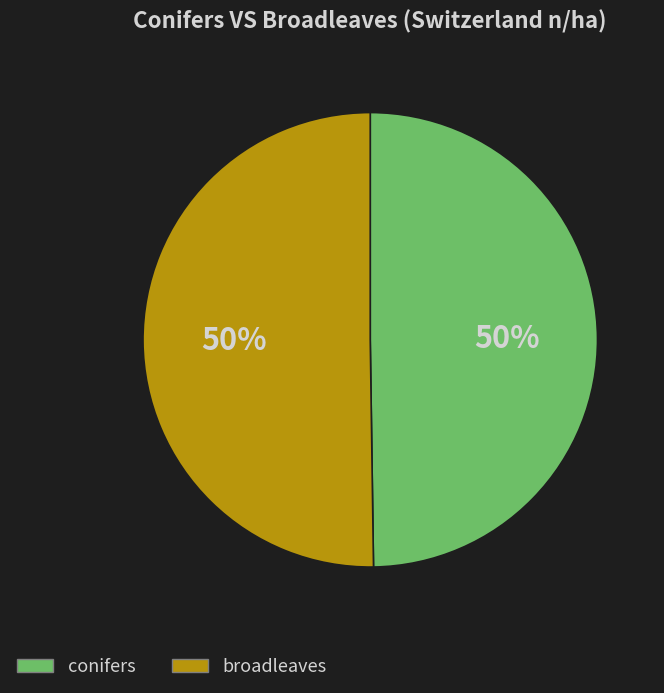

To the nearest percent, what is the difference between the largest and smallest slice percentages?

0%